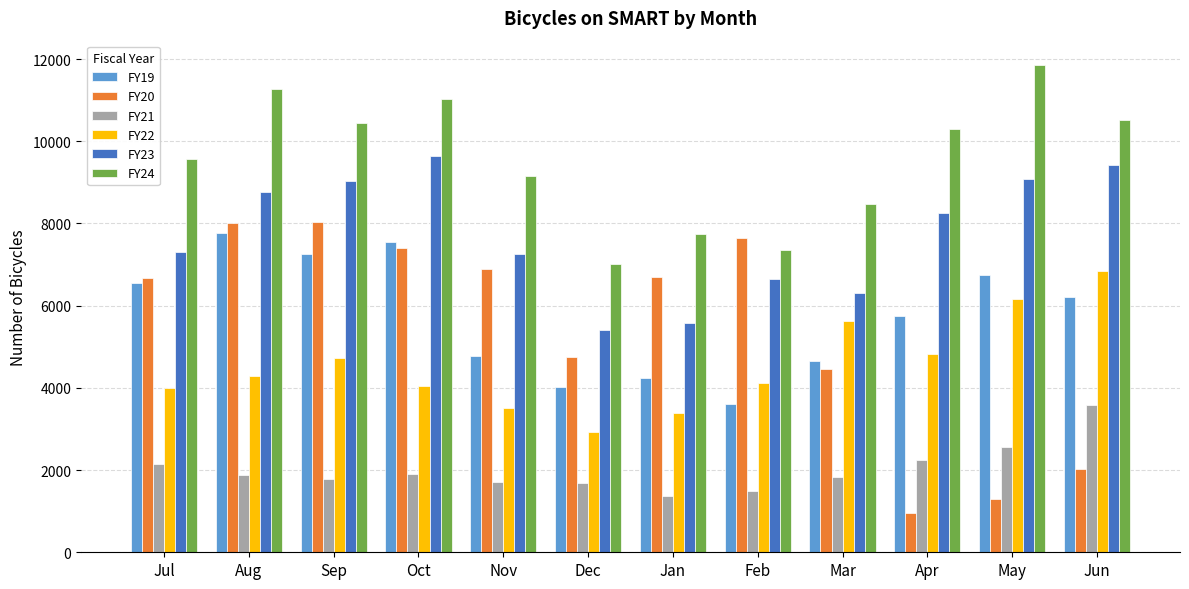

Is the value of FY24 at Jun greater than the value of FY23 at Feb?

Yes